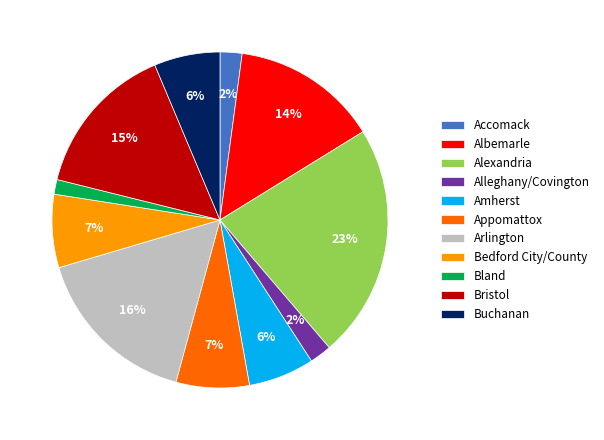

What is the ratio of the value at Alexandria to the value at Albemarle?

1.6